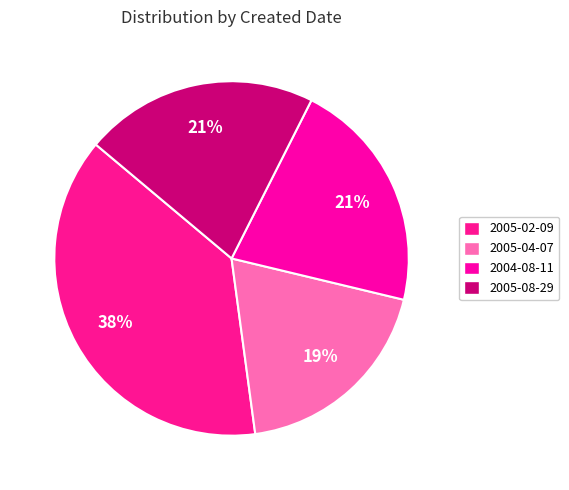

What percentage is the 2005-08-29 slice, to the nearest percent?

21%